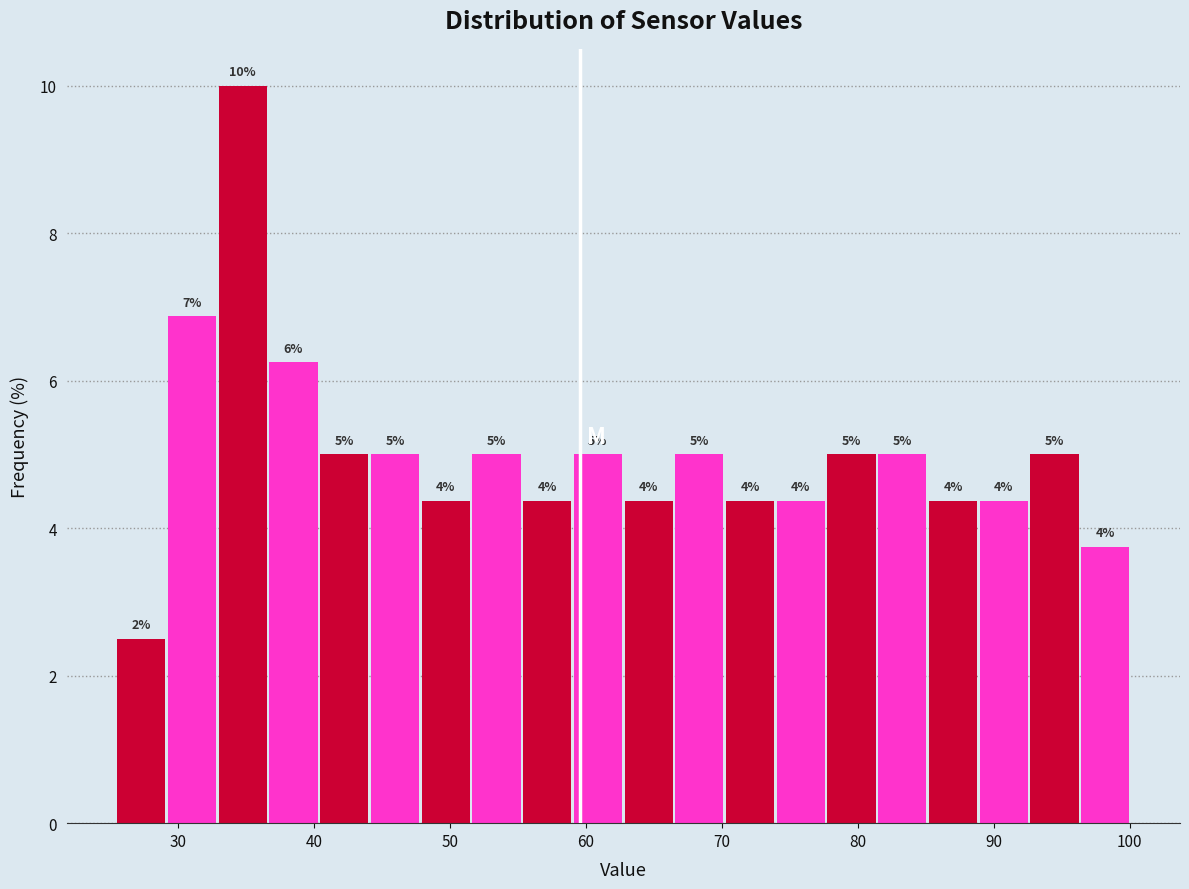

Around what value on the x-axis is the tallest bar? Give the approximate position of its centre, as read against the axis.

35